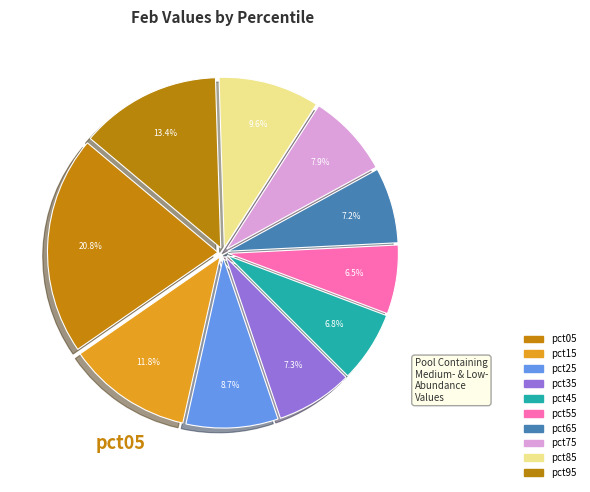

How many segments does this pie chart have?

10